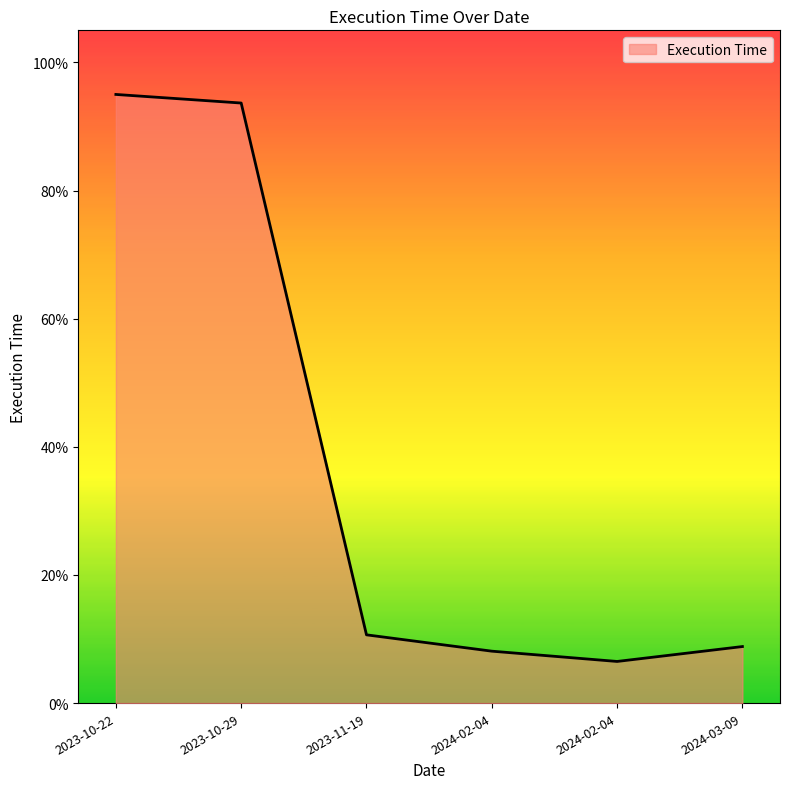

What is the difference between the maximum and minimum values?

0.9